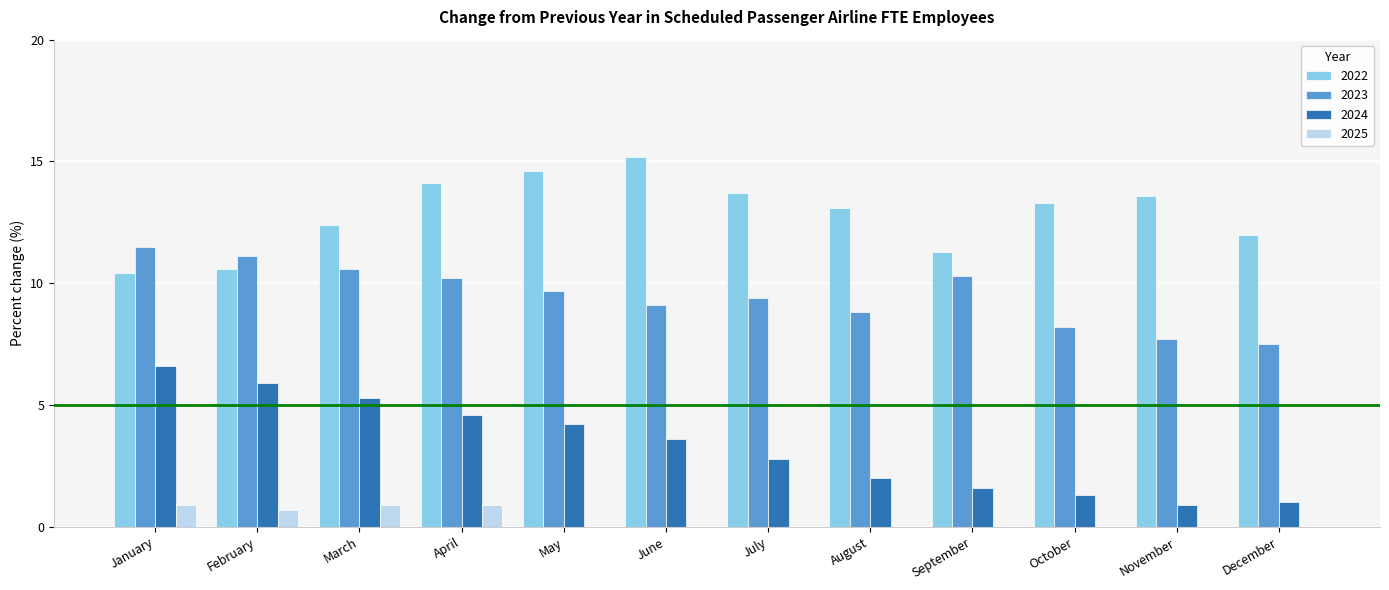

What is the sum of all 2024 values?

39.8